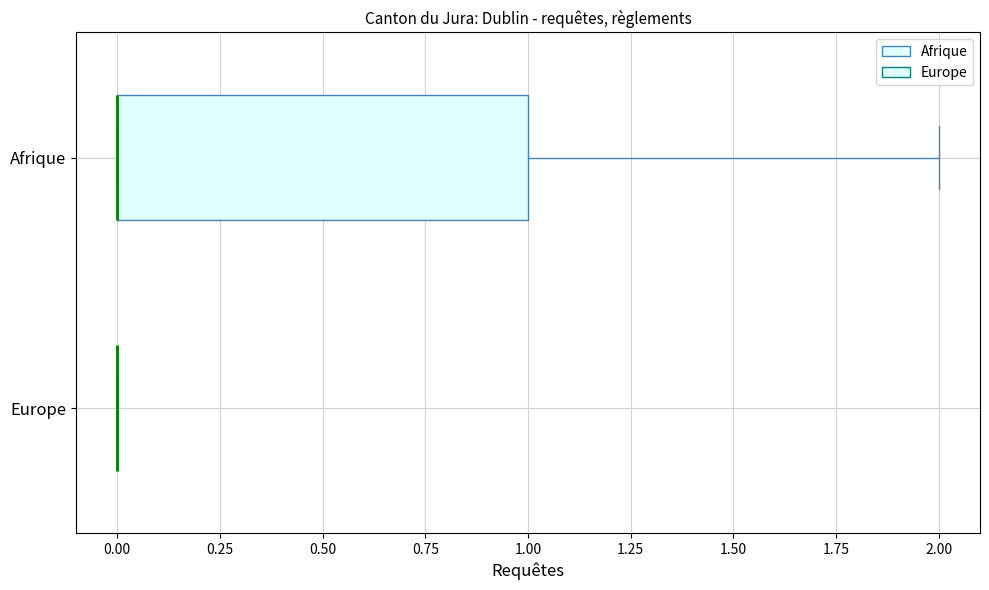

Where is the right edge of the box for Afrique on the x-axis? The values are not printed on the chart, so give them approximately, as read against the axis.

1